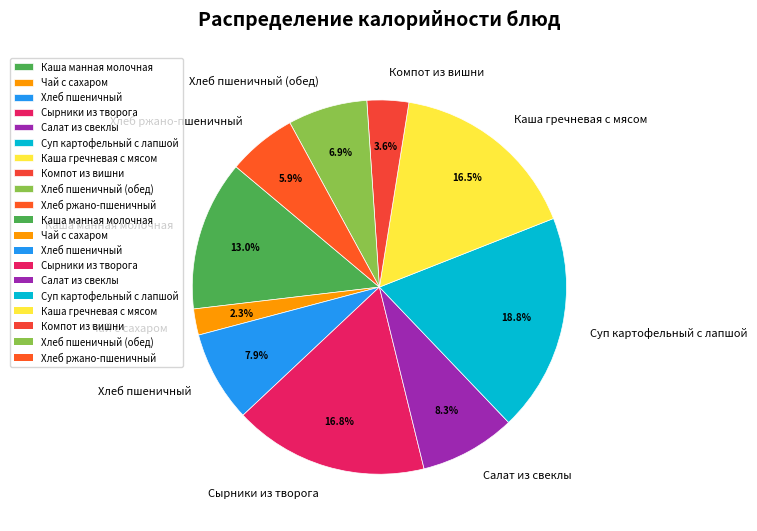

Combined, do Хлеб пшеничный and Компот из вишни account for over 50%?

No